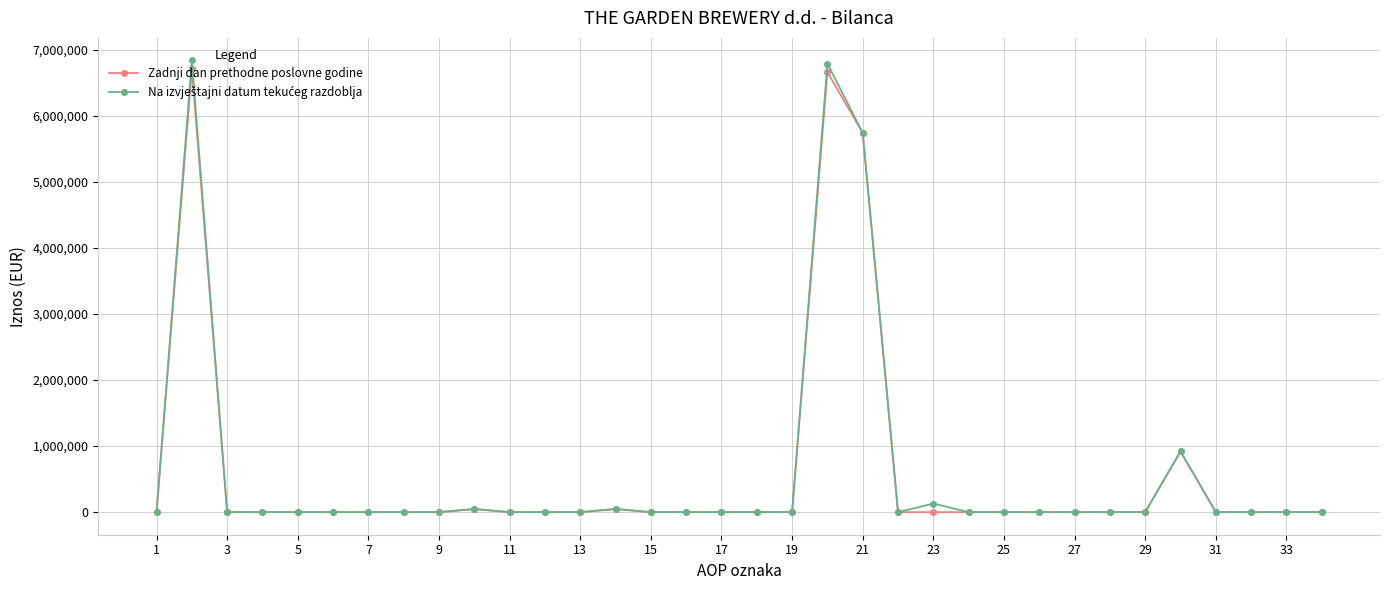

At how many categories does at least one series exceed 2172663?

3